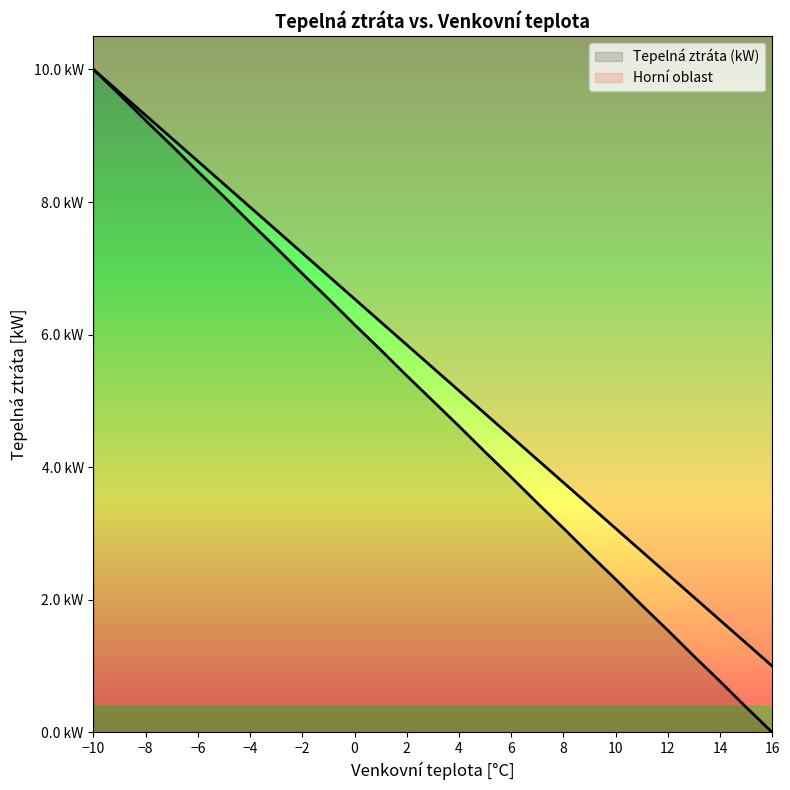

What is the greatest value displayed?

10.0